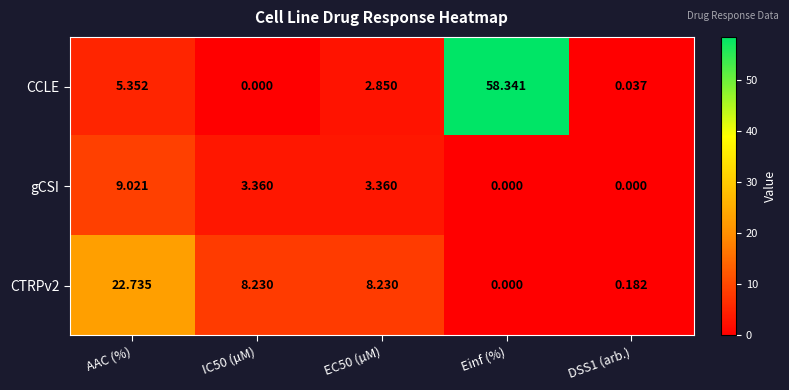

Which category has the highest value in the gCSI series?

AAC (%)